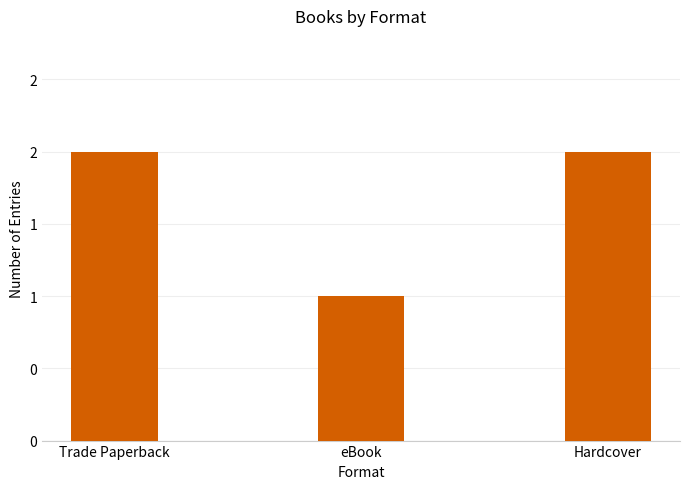

The value at Trade Paperback is 4. True or false?

False